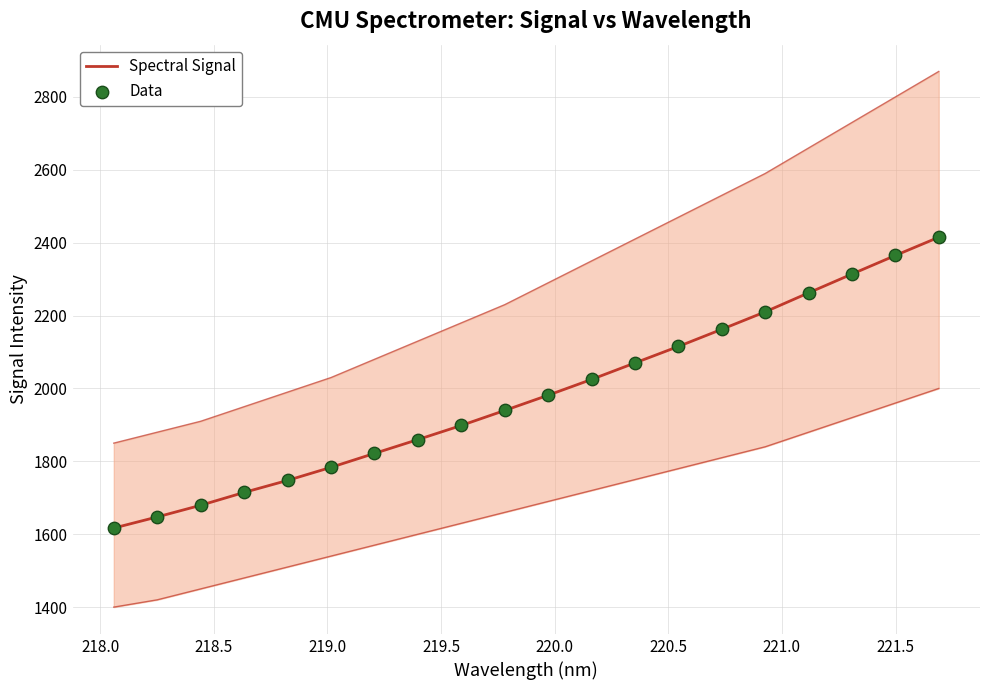

Which series has the largest total across all categories?

Spectral Signal